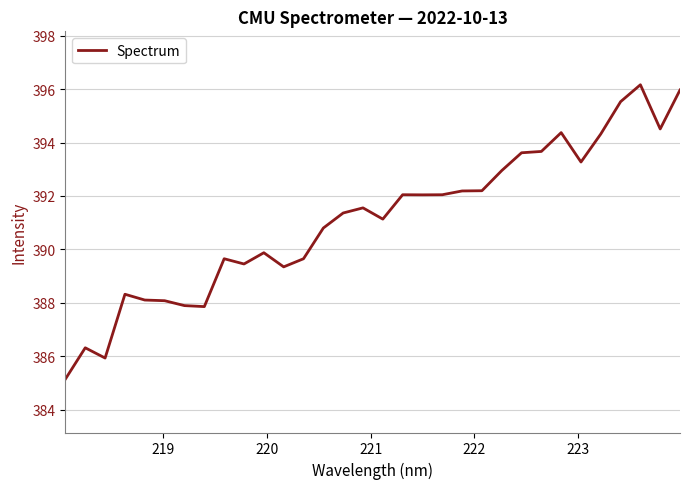

What is the difference between the maximum and minimum values?

11.0